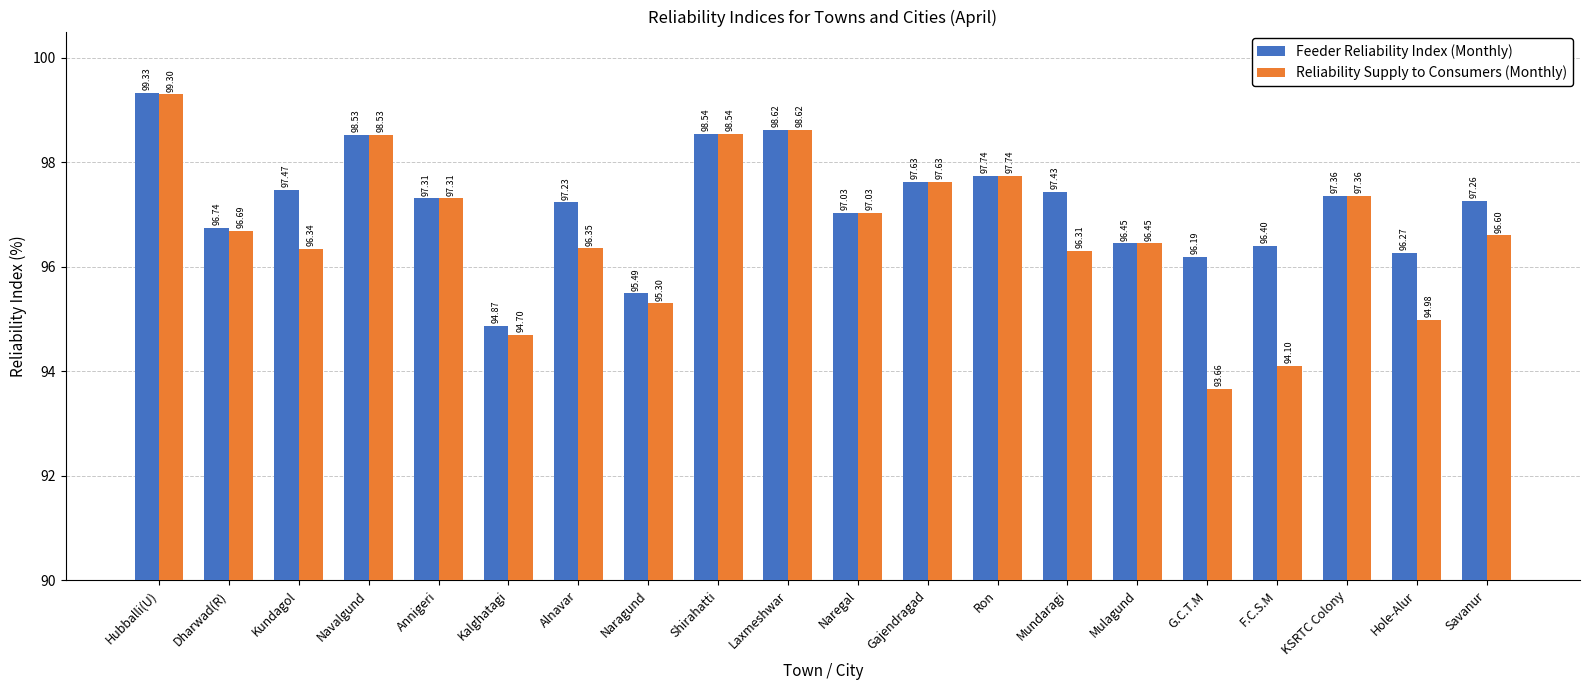

How many values in the Reliability Supply to Consumers (Monthly) series exceed 96?

15